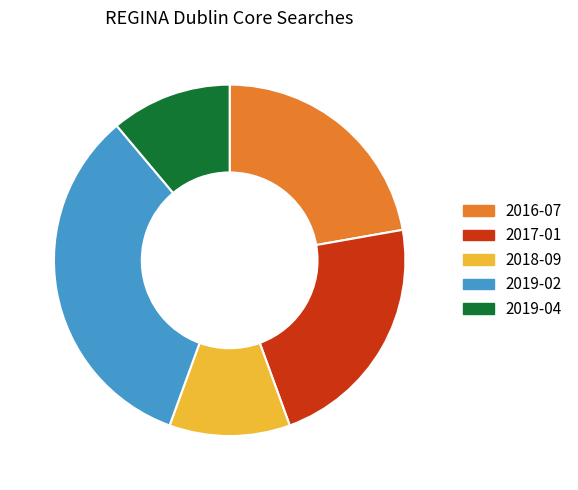

Is there any slice that represents more than half of the pie?

No